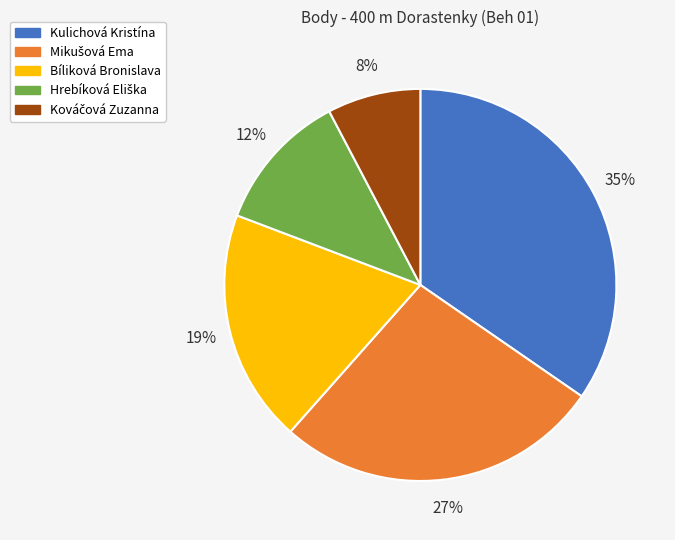

True or false: Kulichová Kristína accounts for 22% of the total.

False